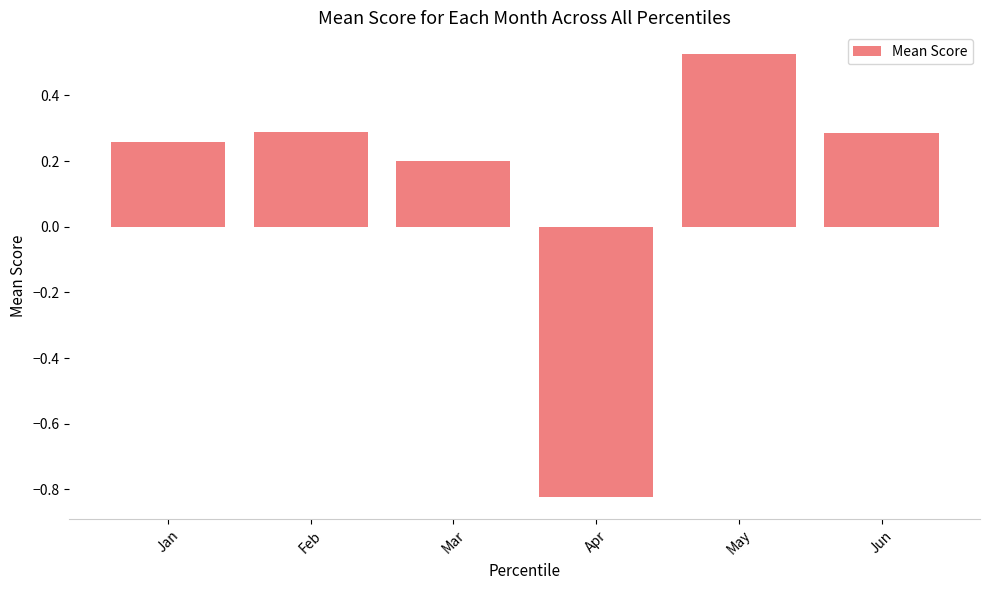

Between Jan and May, which is larger?

May